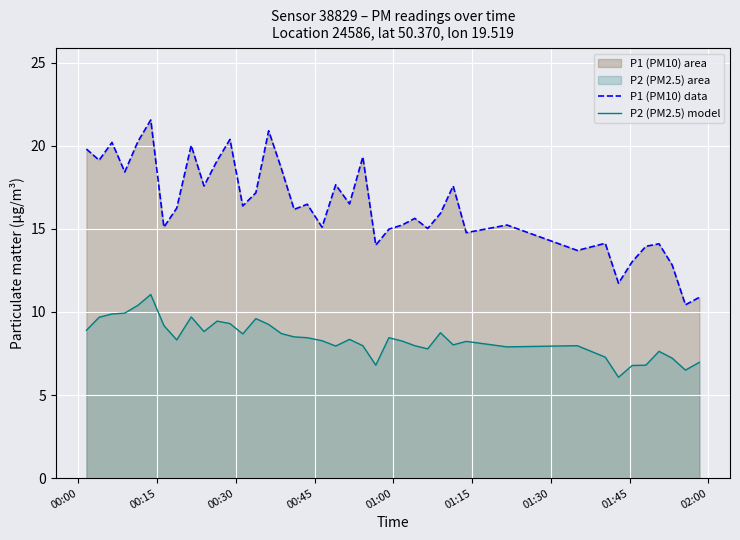

At how many categories does at least one series exceed 9?

40